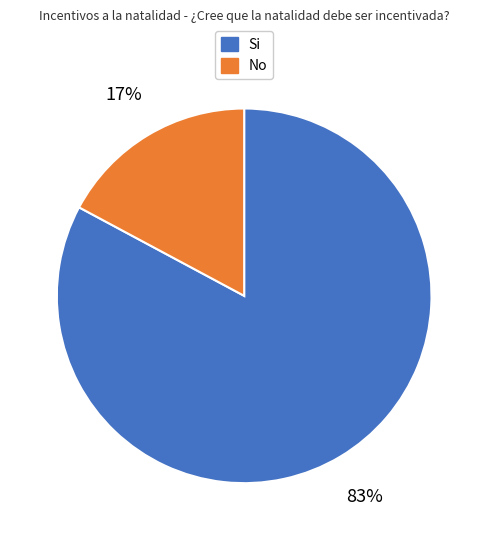

Which slice represents more than half of the pie?

Si